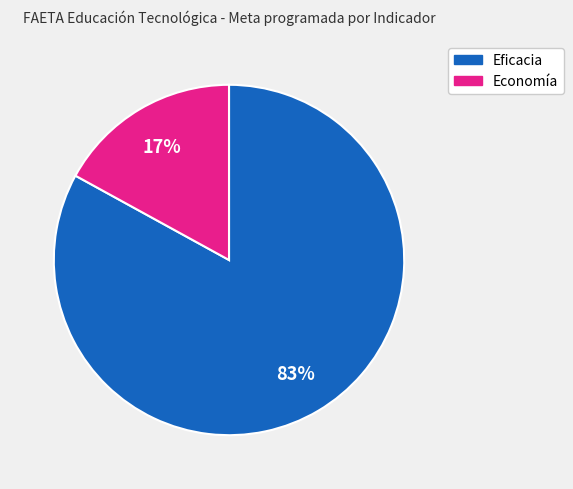

To the nearest percent, what is the average slice percentage?

50%